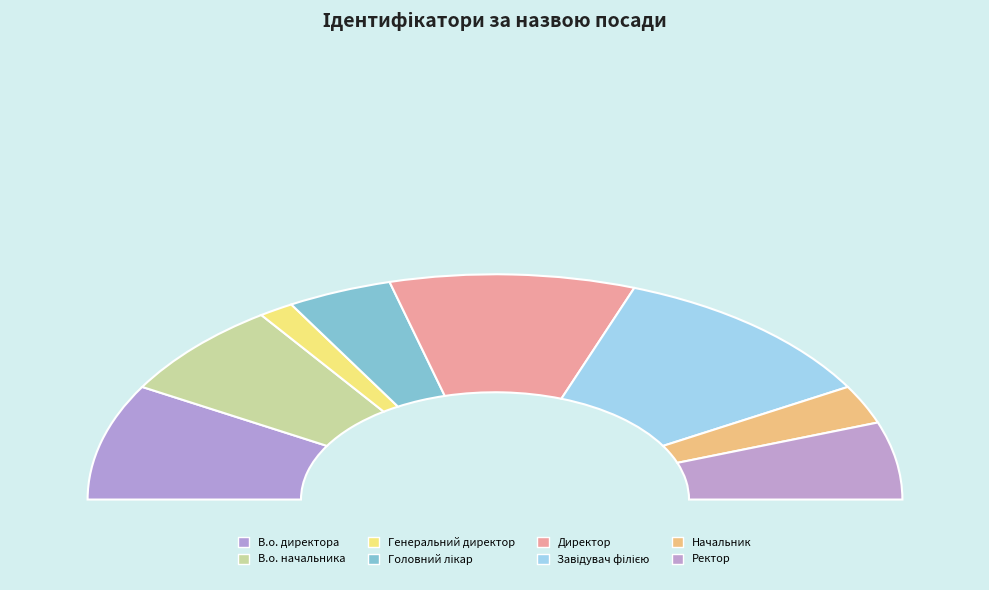

To the nearest percent, what portion does Директор represent?

19%